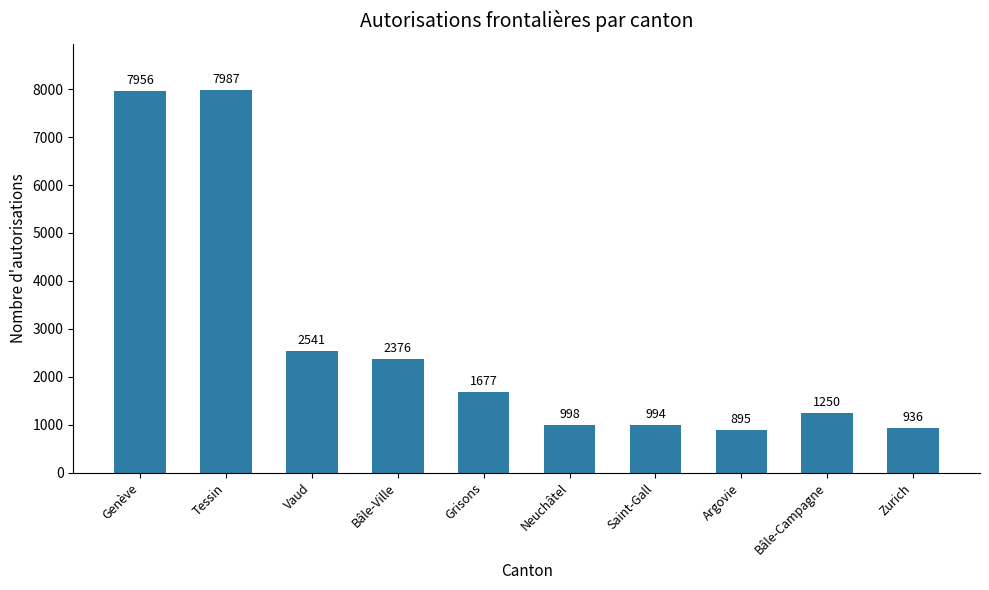

At which category does the chart reach its minimum across all series?

Argovie